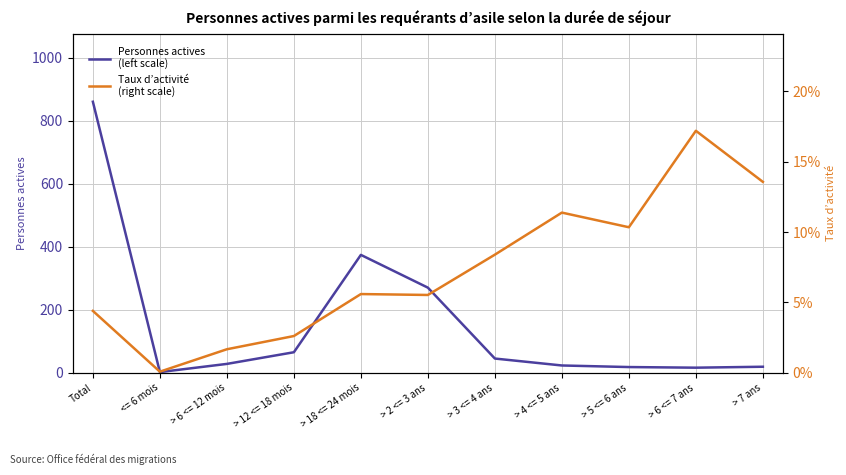

Which series has the largest range (max minus min)?

Personnes actives
(left scale)